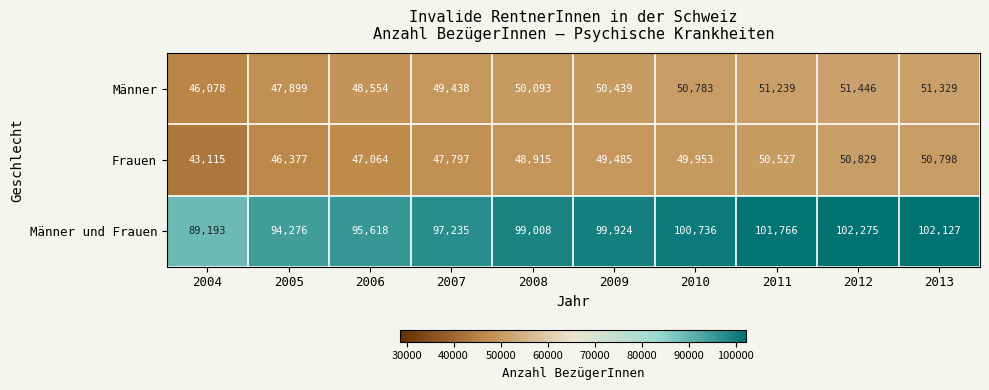

What is the approximate value of Männer at 2009?

50439